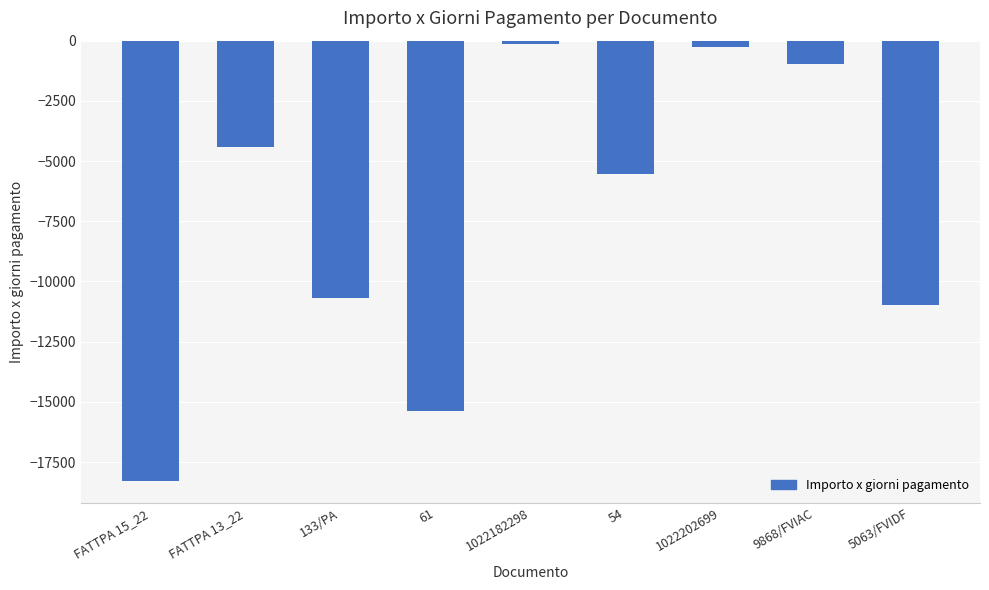

Reading left to right, extract all data points from this chart.

-18286.1	-4413.0	-10686.0	-15392.0	-152.6	-5520.0	-267.3	-960.0	-10968.6